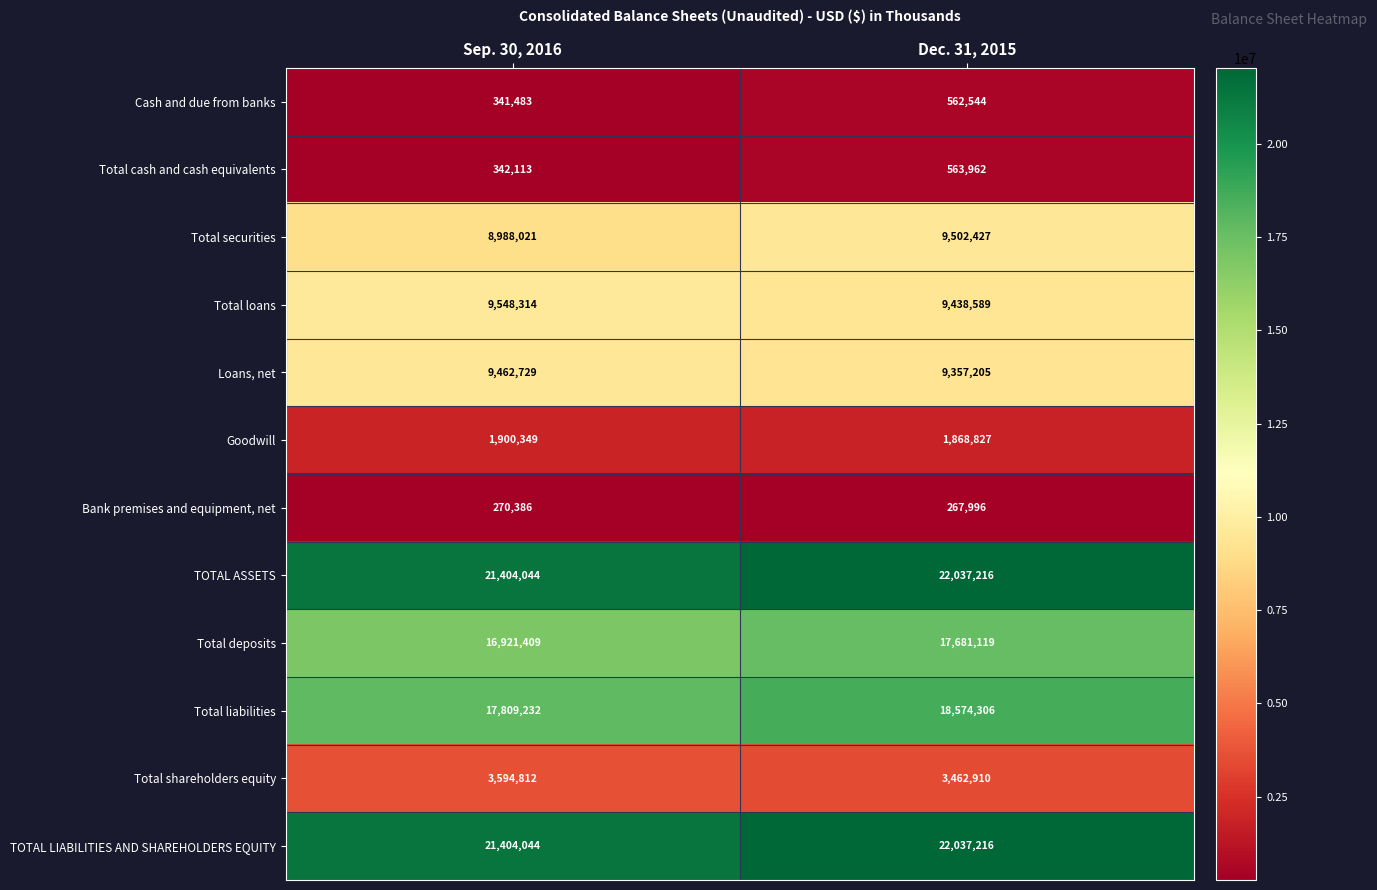

Rank the categories by Total loans value from highest to lowest.

Sep. 30, 2016, Dec. 31, 2015